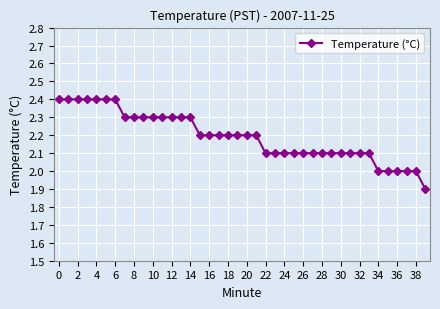

What is the greatest value displayed?

2.4